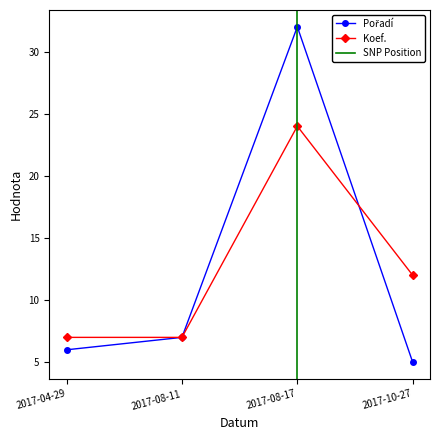

Read the Koef. value at 2017-08-17, to the nearest 10.

20